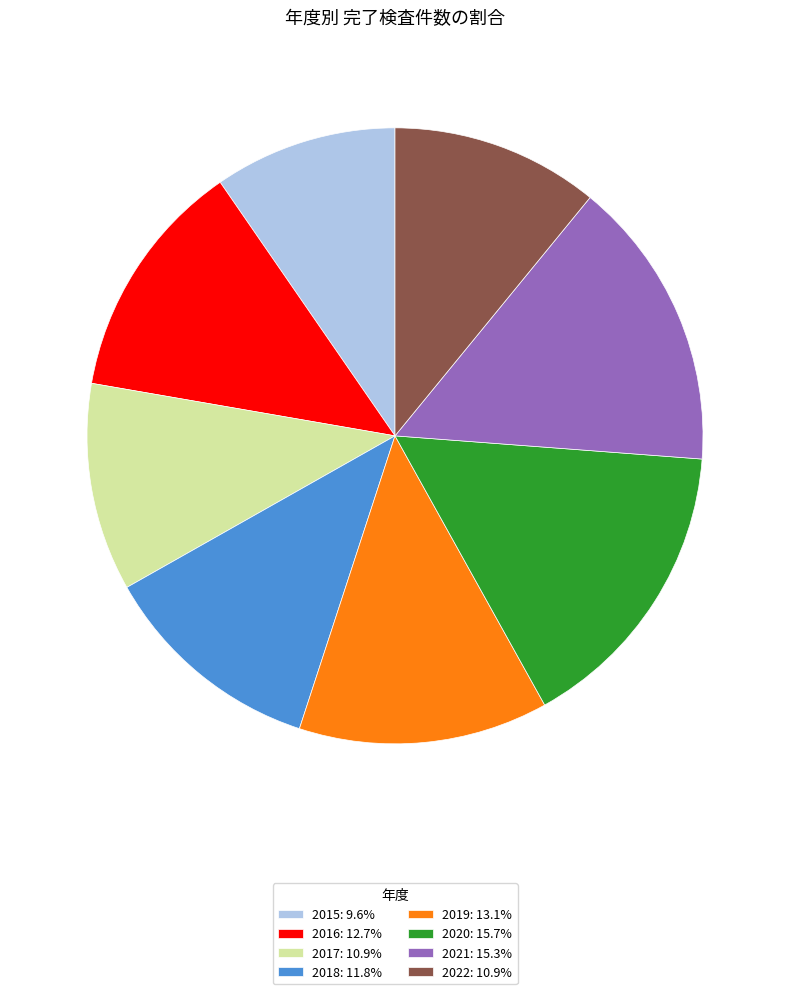

How many segments does this pie chart have?

8